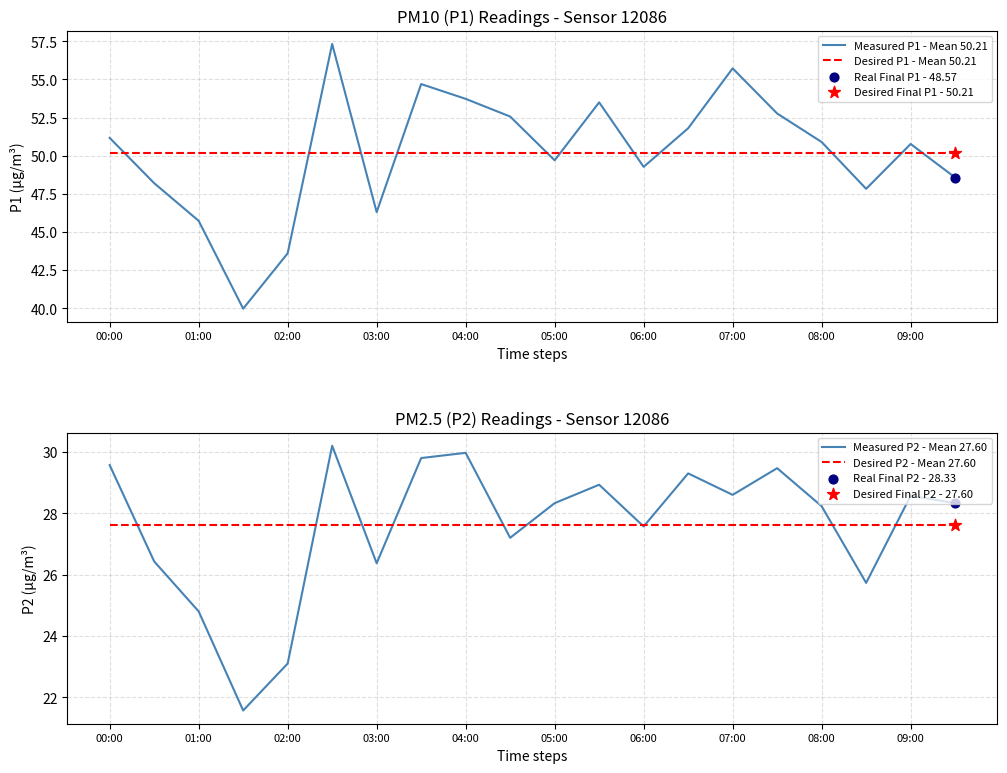

True or false: Desired P1 - Mean 50.21 has a value of 50.2 at 03:00.

True